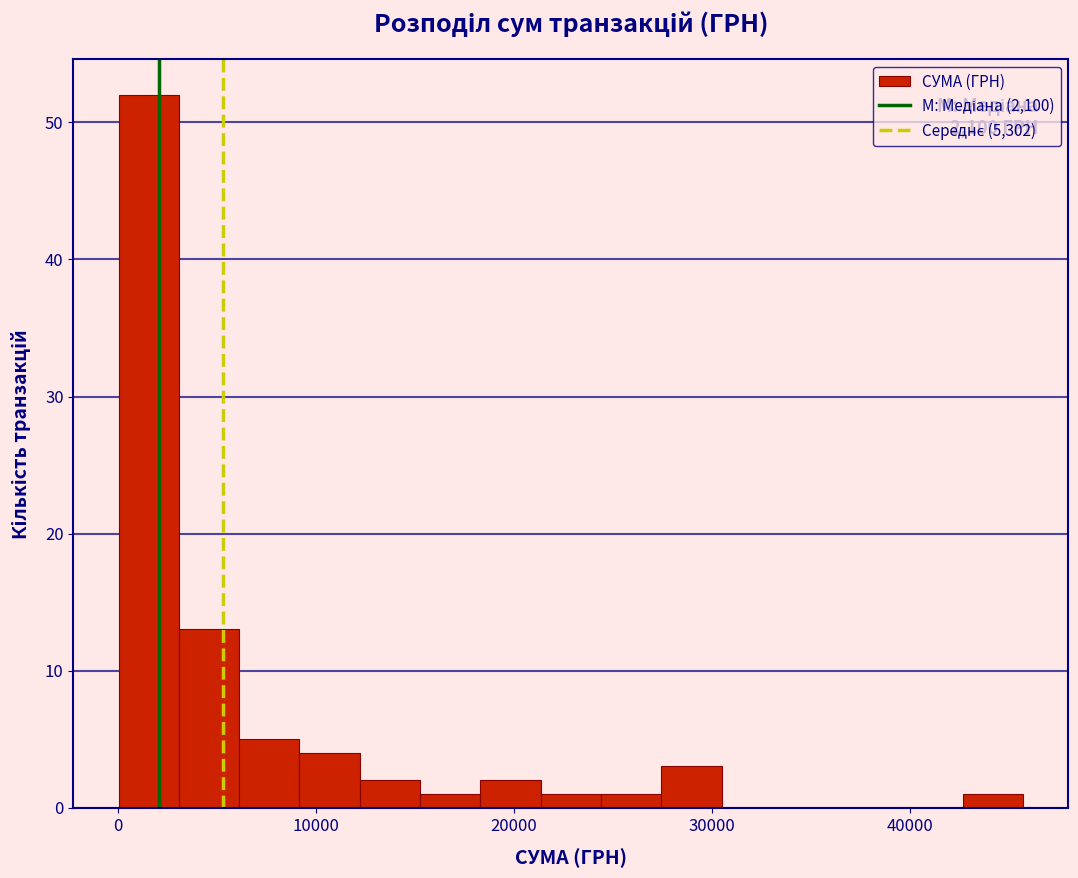

Around what value on the x-axis is the tallest bar? Give the approximate position of its centre, as read against the axis.

2000